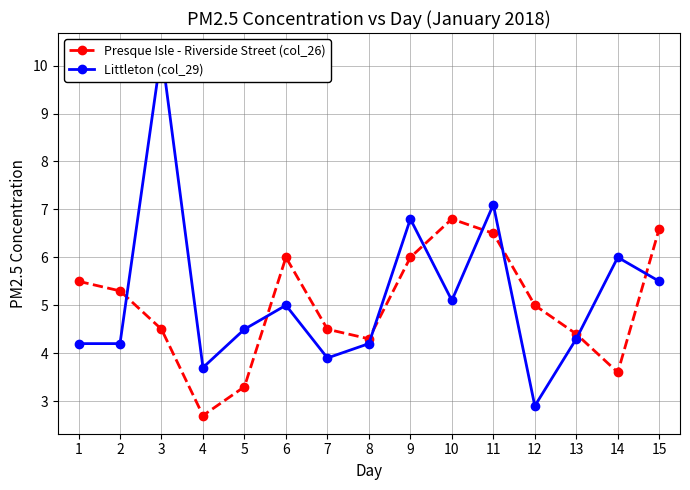

Between which two adjacent categories do Presque Isle - Riverside Street (col_26) and Littleton (col_29) first intersect?

2 and 3